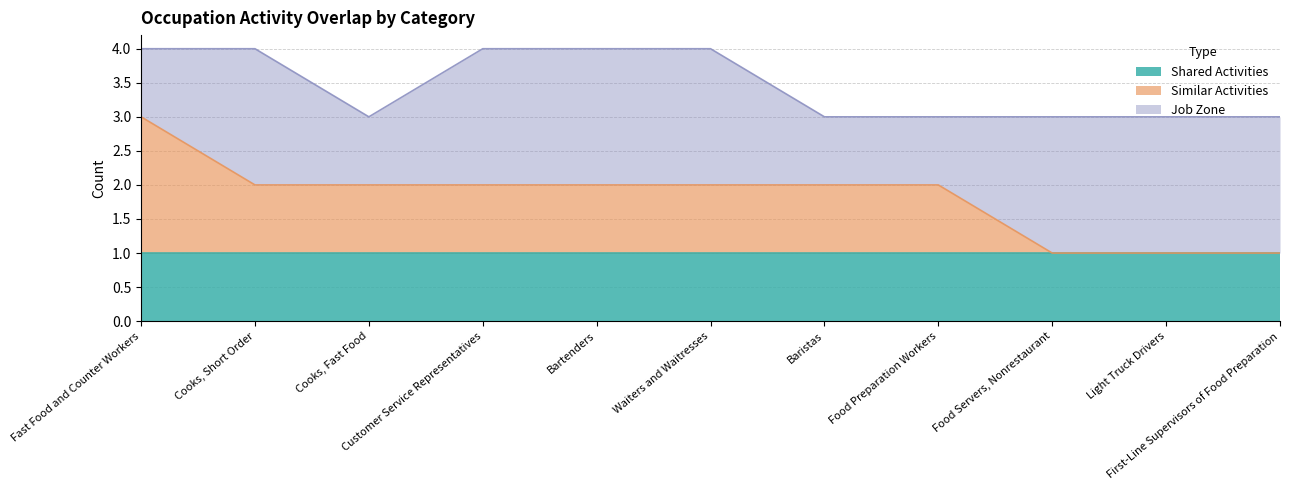

True or false: Job Zone has more than 0 points higher than both neighbors.

True